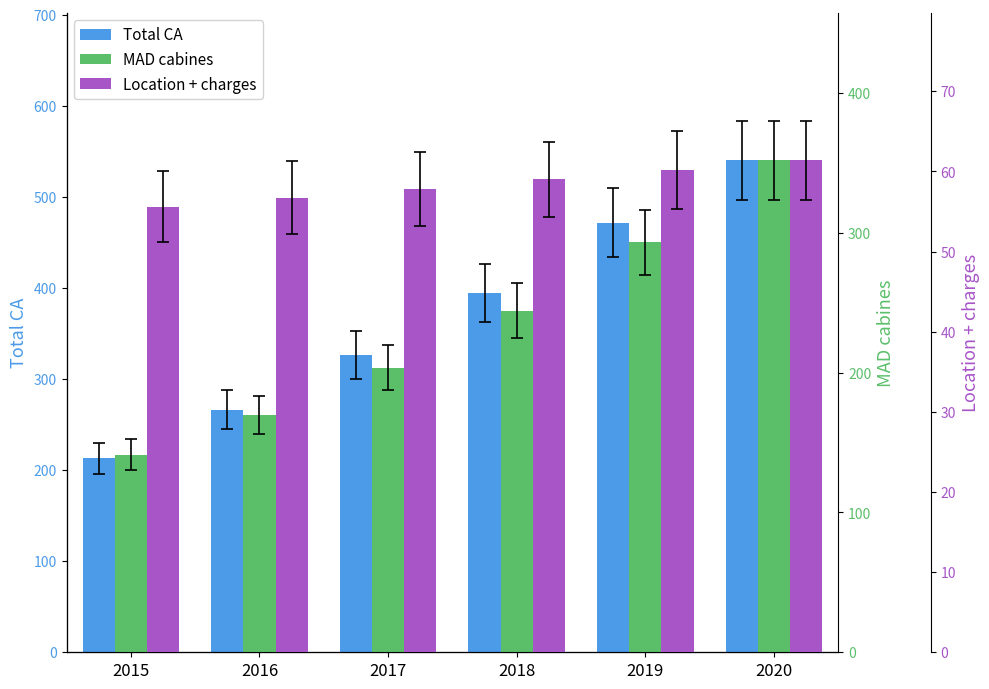

Reading right to left, list all the values displayed in this chart.

Total CA: 2020=540.1	2019=471.7	2018=394.4	2017=326.6	2016=266.5	2015=213.0
MAD cabines: 2020=351.8	2019=293.2	2018=244.3	2017=203.6	2016=169.7	2015=141.4
Location + charges: 2020=61.4	2019=60.2	2018=59.0	2017=57.8	2016=56.7	2015=55.6